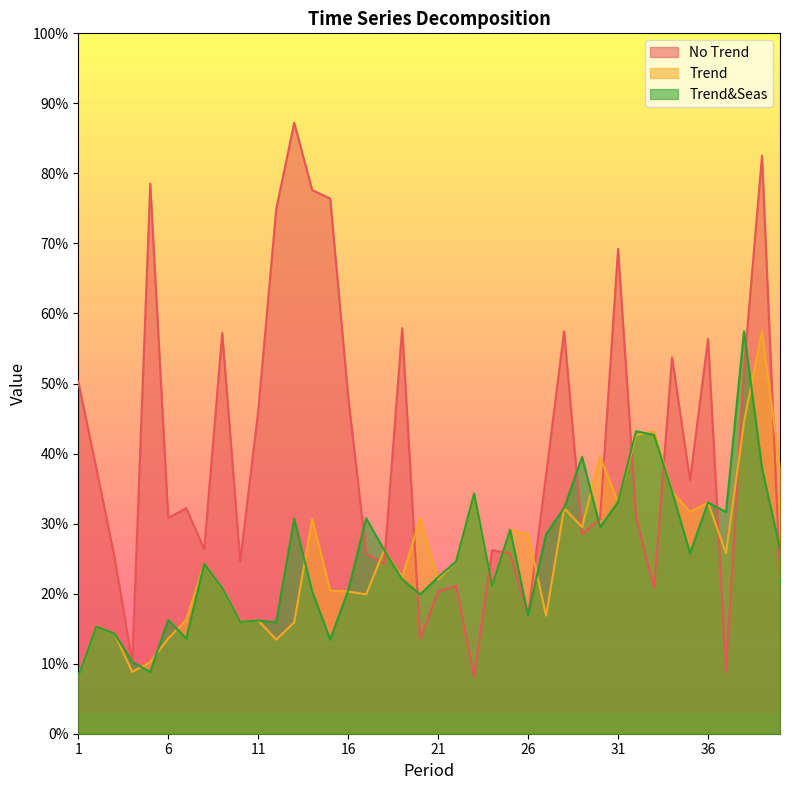

What is the greatest value displayed?

8723